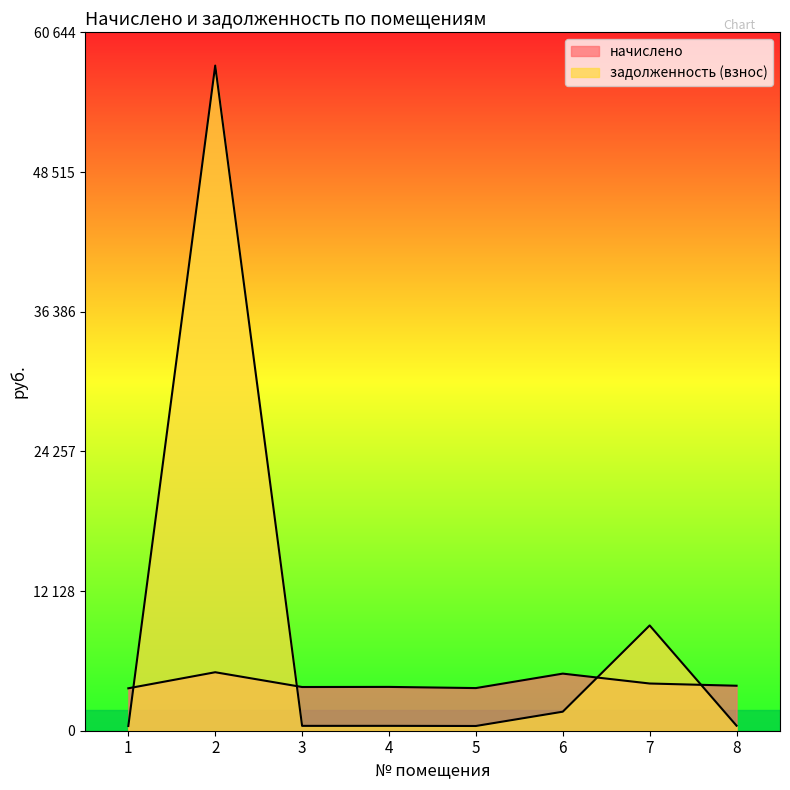

What is the average value of the задолженность (взнос) series?

8831.4